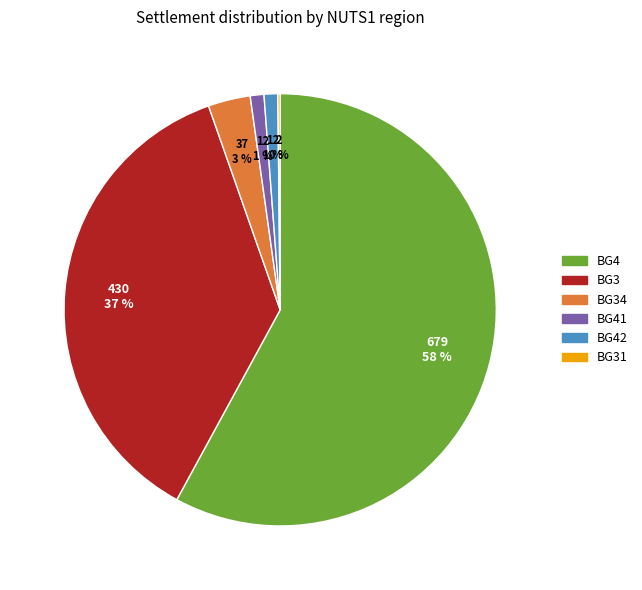

To the nearest percent, what is the difference between the largest and smallest slice percentages?

58%